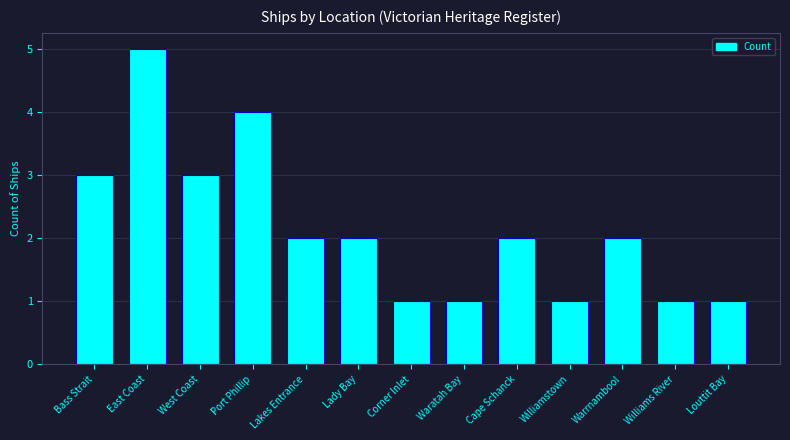

The chart shows a value of 1 at Cape Schanck. True or false?

False